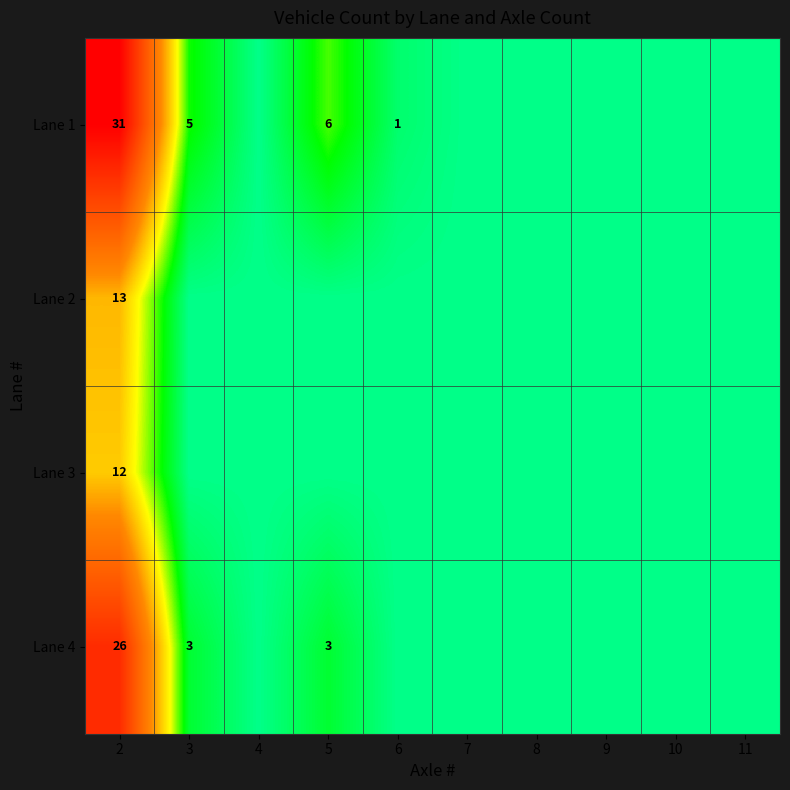

Is it true that Lane 3 equals 0 at 11?

True